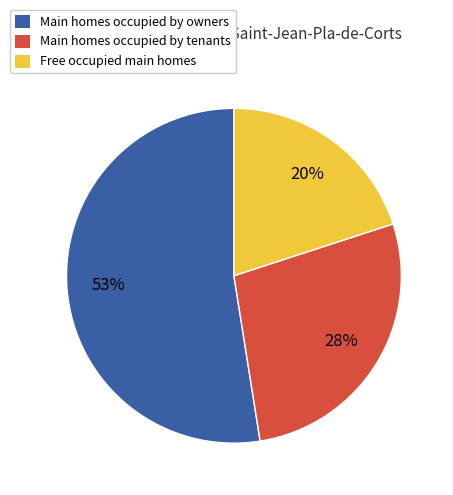

The Main homes occupied by tenants slice represents 28% of the pie. True or false?

True